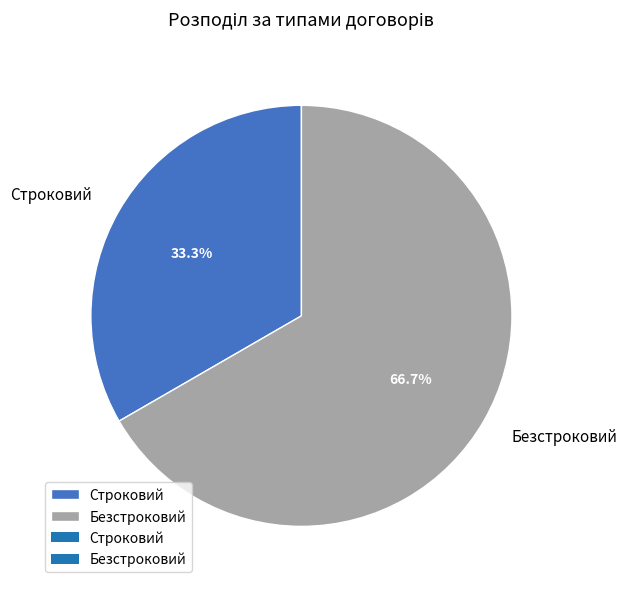

To the nearest percent, what is the difference between the Строковий and Безстроковий slice percentages?

33%